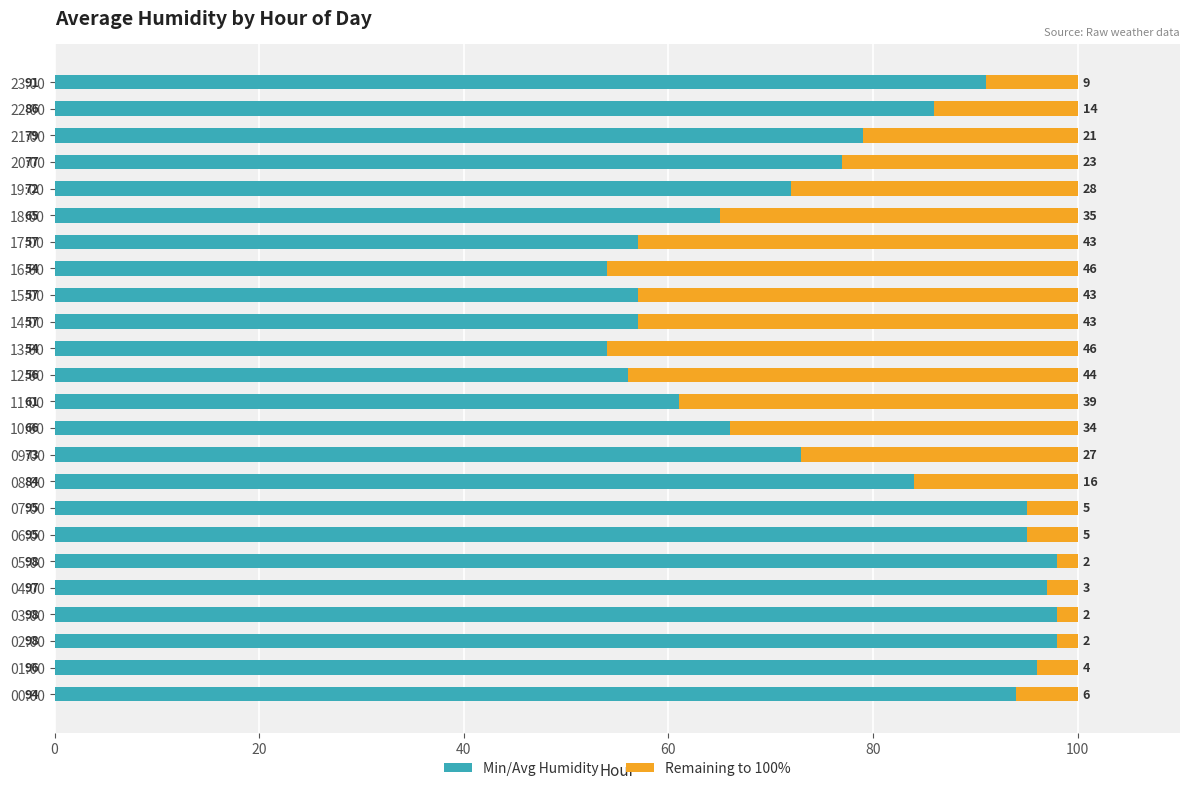

True or false: Min/Avg Humidity has a value of 36 at 19:00.

False